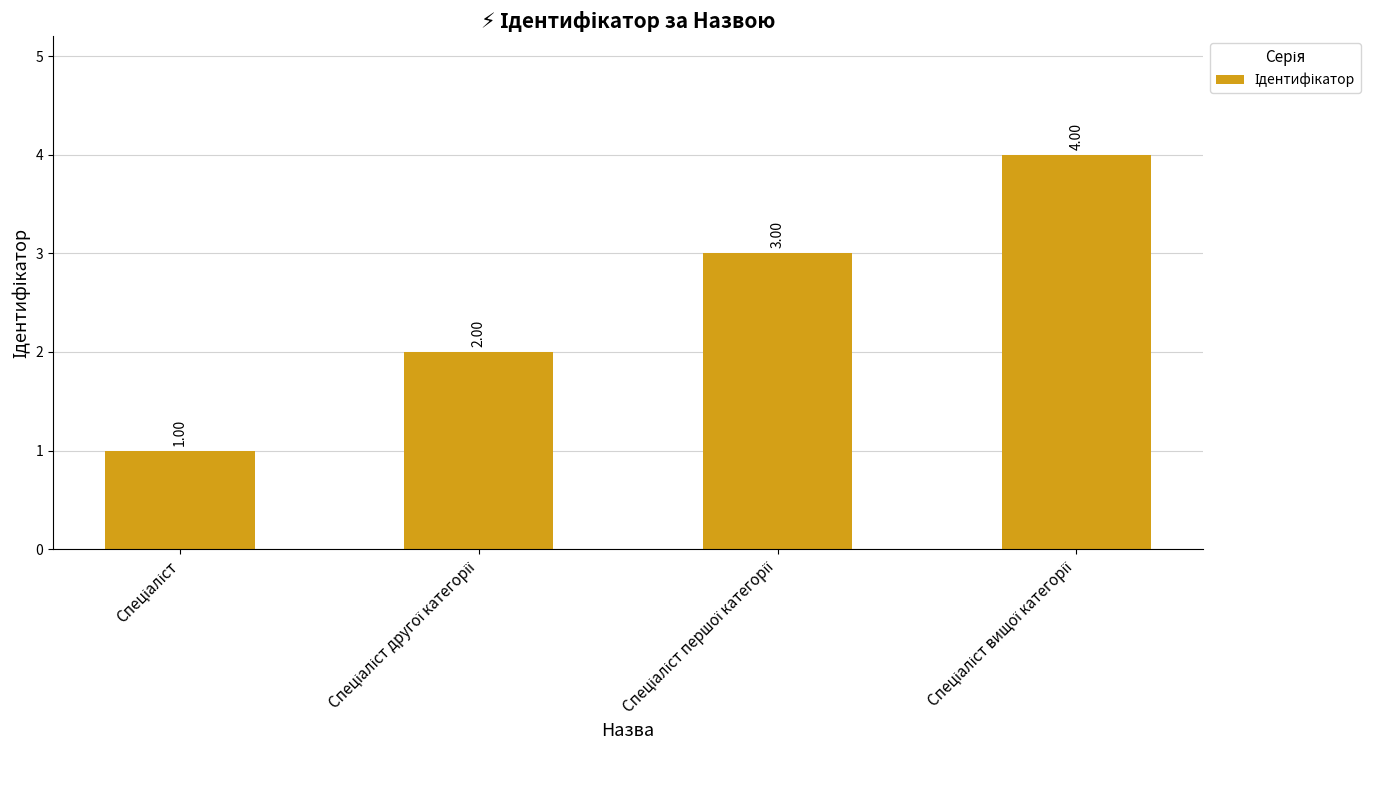

What is the difference between the maximum and minimum values?

3